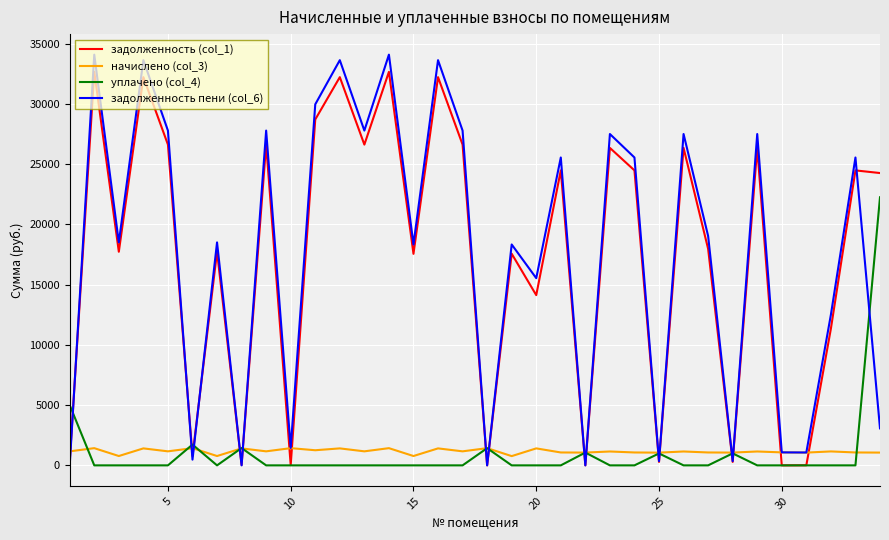

What is the maximum value for задолженность пени (col_6)?

34086.5